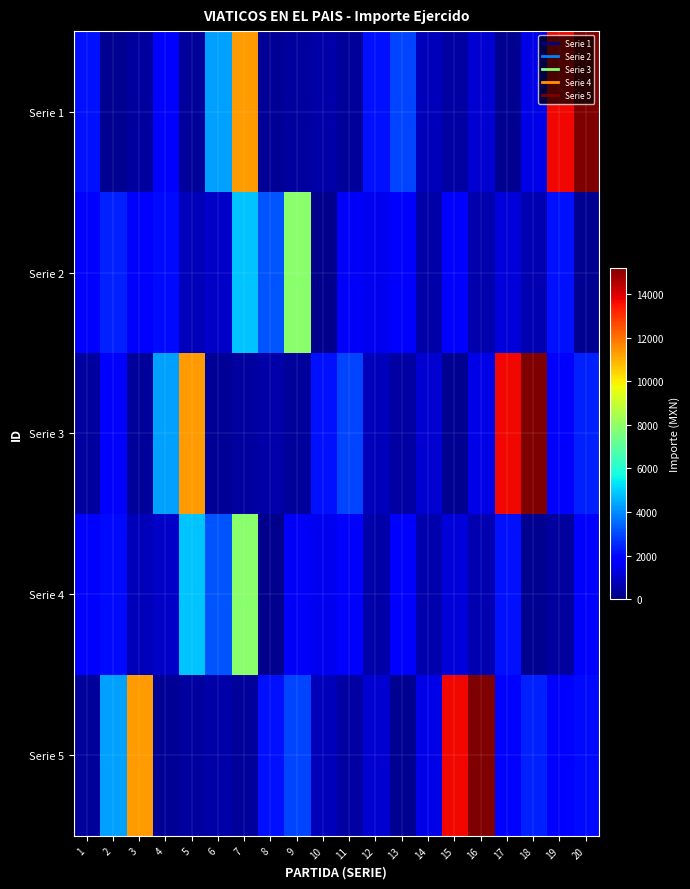

Reading left to right, transcribe all the data shown in this chart.

Serie 1: 1=2156.0	2=278.0	3=475.0	4=1848.0	5=411.0	6=4312.0	7=11295.0	8=300.0	9=422.0	10=591.0	11=400.0	12=2197.0	13=2914.5	14=778.4	15=500.0	16=1098.5	17=250.0	18=1400.0	19=13687.4	20=15208.0
Serie 2: 1=1901.0	2=2408.0	3=1960.0	4=2050.0	5=800.0	6=980.0	7=4816.0	8=3168.0	9=7899.8	10=200.0	11=1605.0	12=1500.0	13=1690.0	14=550.0	15=1943.0	16=600.0	17=1200.0	18=676.0	19=2156.0	20=278.0
Serie 3: 1=475.0	2=1848.0	3=411.0	4=4312.0	5=11295.0	6=300.0	7=422.0	8=591.0	9=400.0	10=2197.0	11=2914.5	12=778.4	13=500.0	14=1098.5	15=250.0	16=1400.0	17=13687.4	18=15208.0	19=1901.0	20=2408.0
Serie 4: 1=1960.0	2=2050.0	3=800.0	4=980.0	5=4816.0	6=3168.0	7=7899.8	8=200.0	9=1605.0	10=1500.0	11=1690.0	12=550.0	13=1943.0	14=600.0	15=1200.0	16=676.0	17=2156.0	18=278.0	19=475.0	20=1848.0
Serie 5: 1=411.0	2=4312.0	3=11295.0	4=300.0	5=422.0	6=591.0	7=400.0	8=2197.0	9=2914.5	10=778.4	11=500.0	12=1098.5	13=250.0	14=1400.0	15=13687.4	16=15208.0	17=1901.0	18=2408.0	19=1960.0	20=2050.0